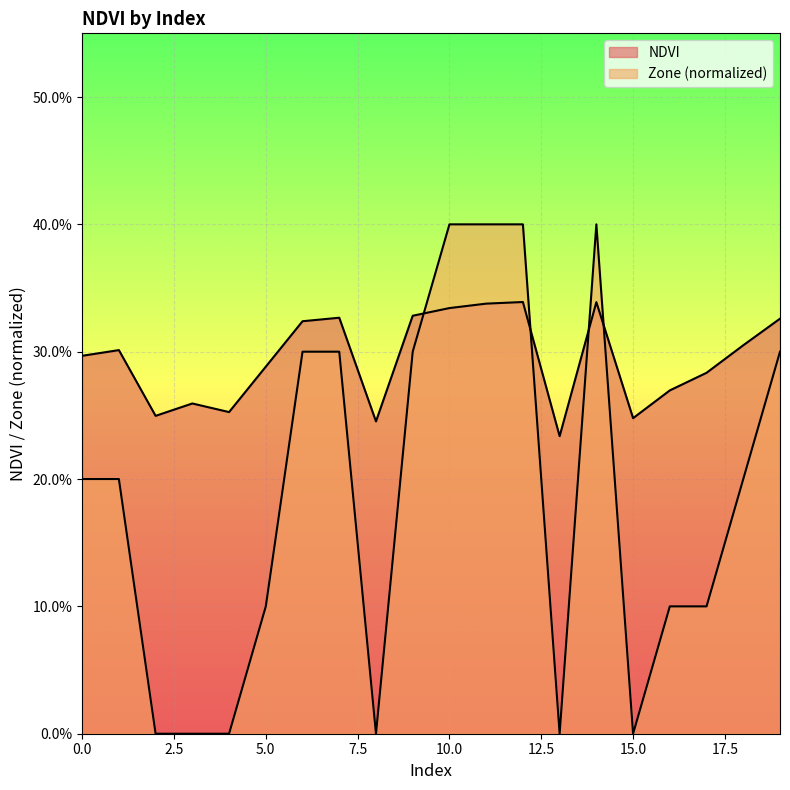

Is it true that Zone_norm equals 0.7 at 11?

False